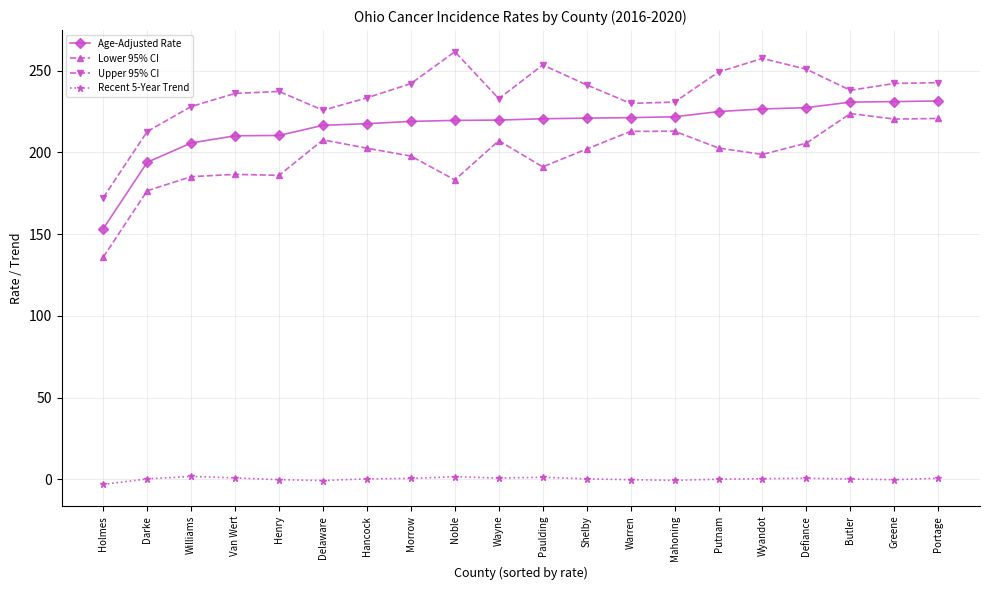

Is the value of Upper 95% CI at Portage greater than the value of Lower 95% CI at Greene?

Yes